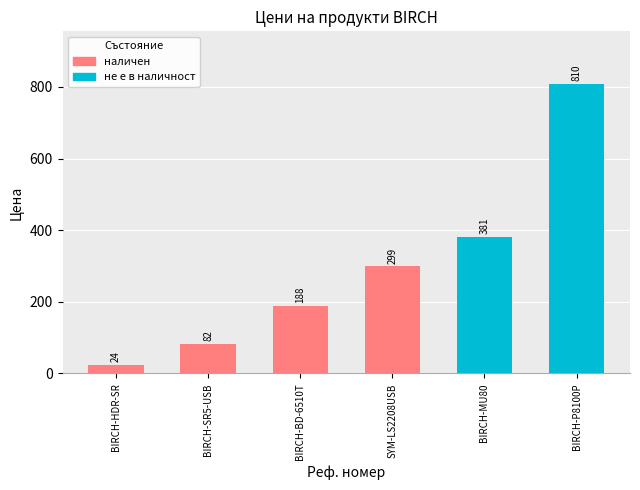

At which label does the data first exceed 298?

SYM-LS2208USB